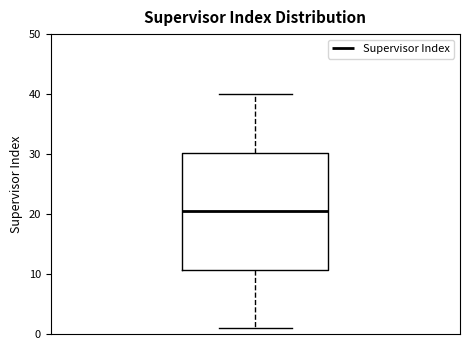

Read this box plot against the y-axis: the position of the median line, the range covered by the box, and the ends of both whiskers. The values are not printed on the chart, so give them approximately, as read against the axis.

median 21, box 11 to 30, whiskers 1 to 40